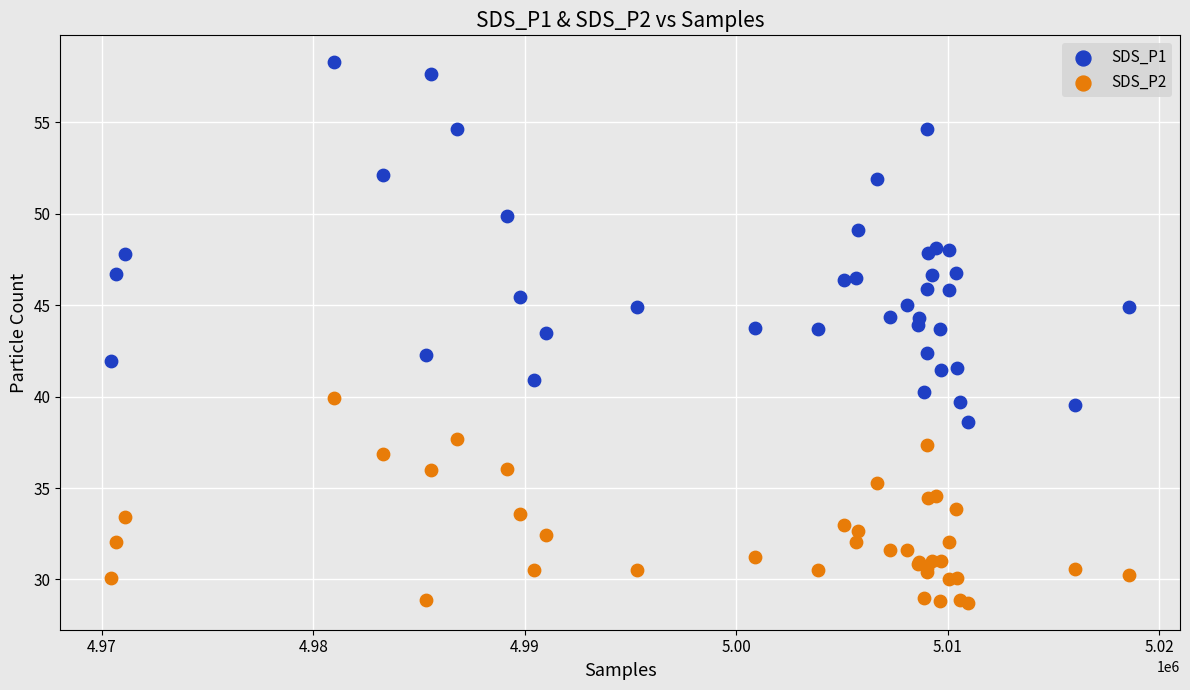

Which series has the widest spread of Y values?

SDS_P1